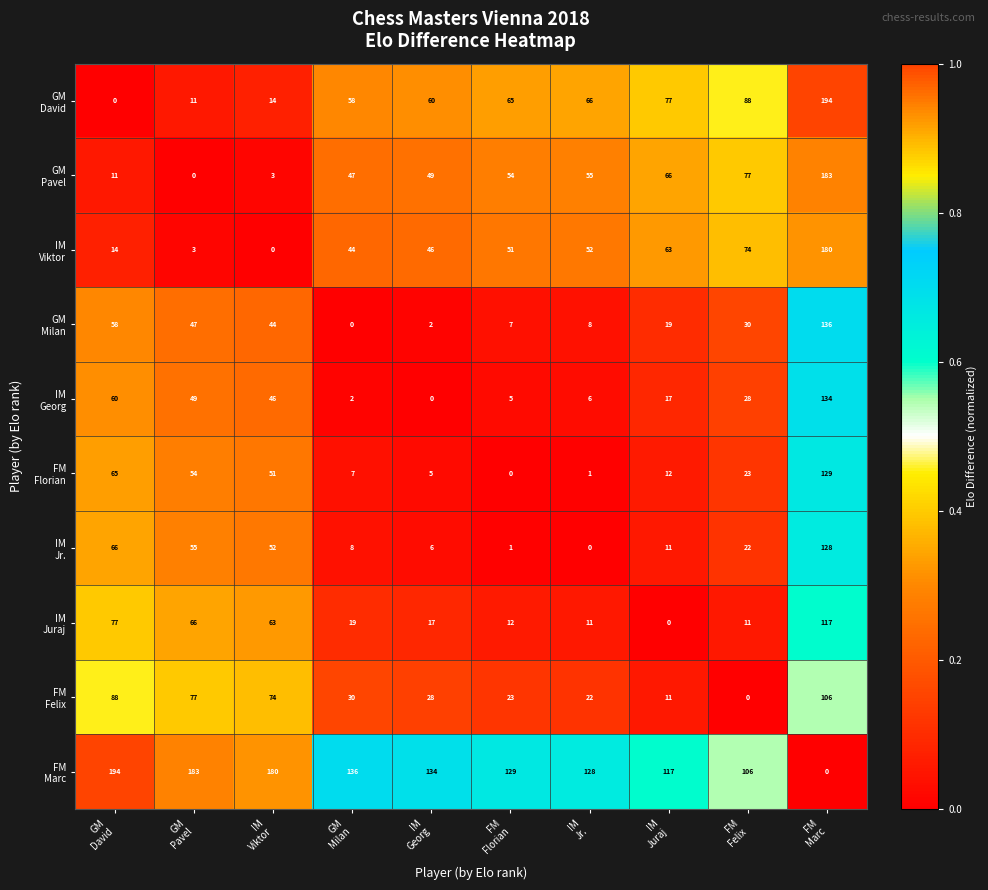

Rank the series at IM Viktor from lowest to highest value.

IM Viktor, GM Pavel, GM David, GM Milan, IM Georg, FM Florian, IM Jr., IM Juraj, FM Felix, FM Marc